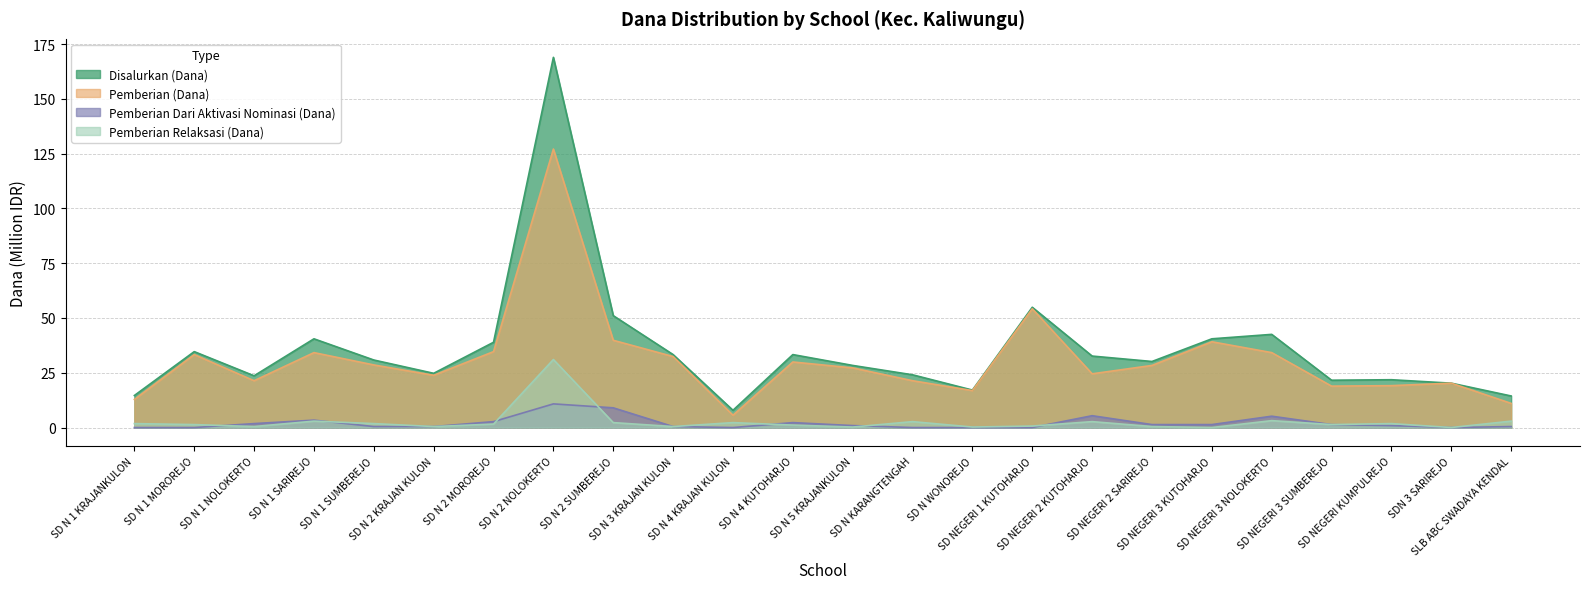

How many data points in Pemberian (Dana) are above 28?

12